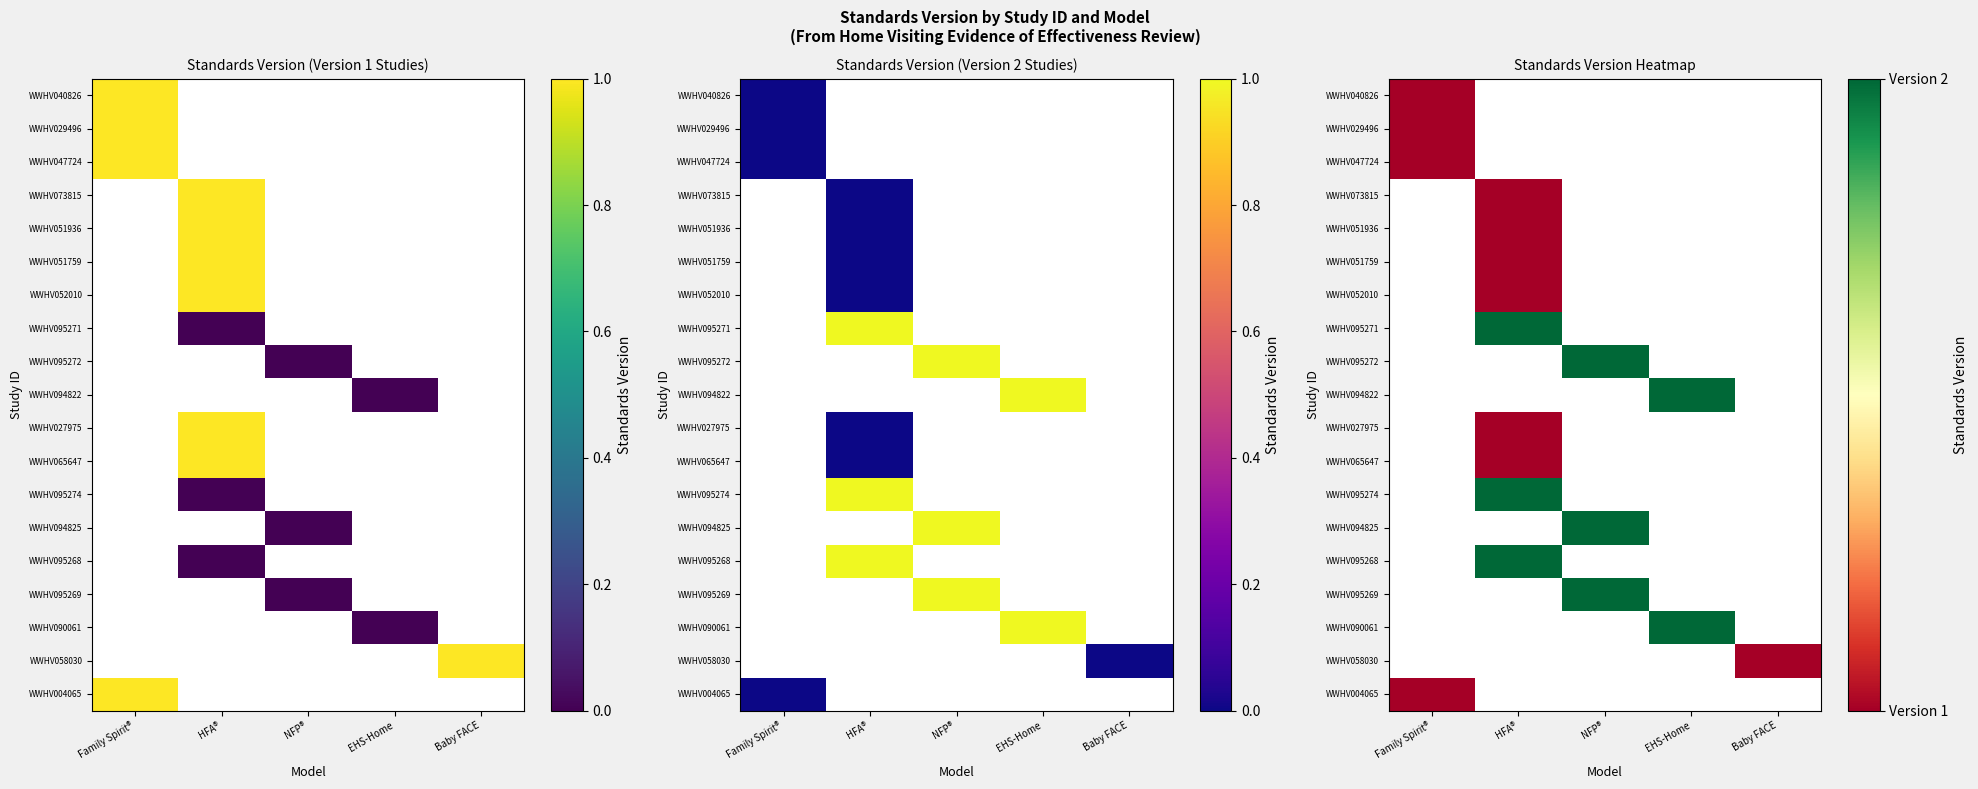

Between EHS-Home and NFP®, which is larger?

NFP®